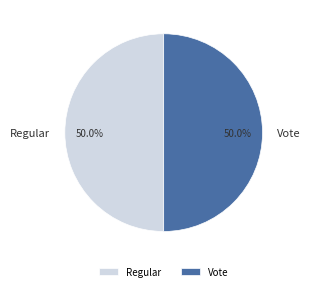

True or false: Regular accounts for 57% of the total.

False